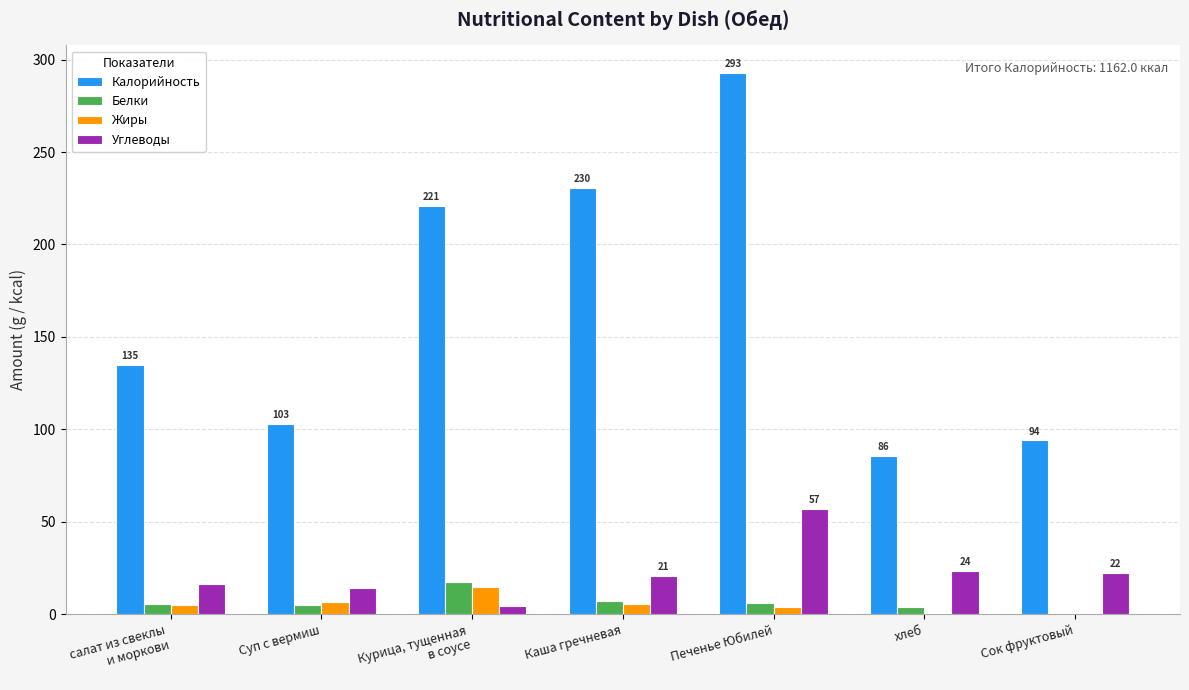

How many values in the Калорийность series exceed 134?

4